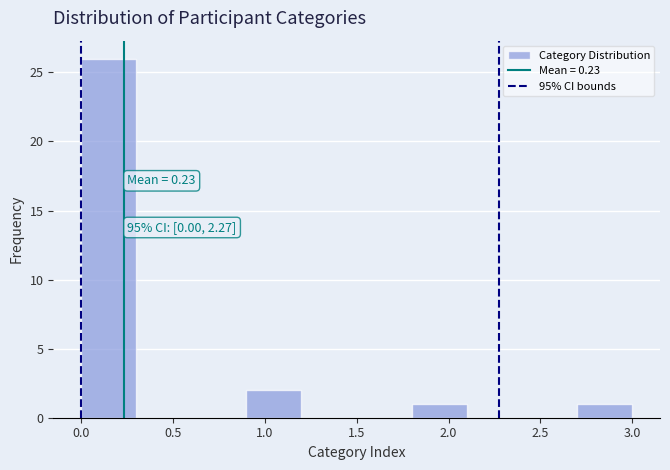

Over which range of the x-axis is the bar tallest?

0.0 to 0.3